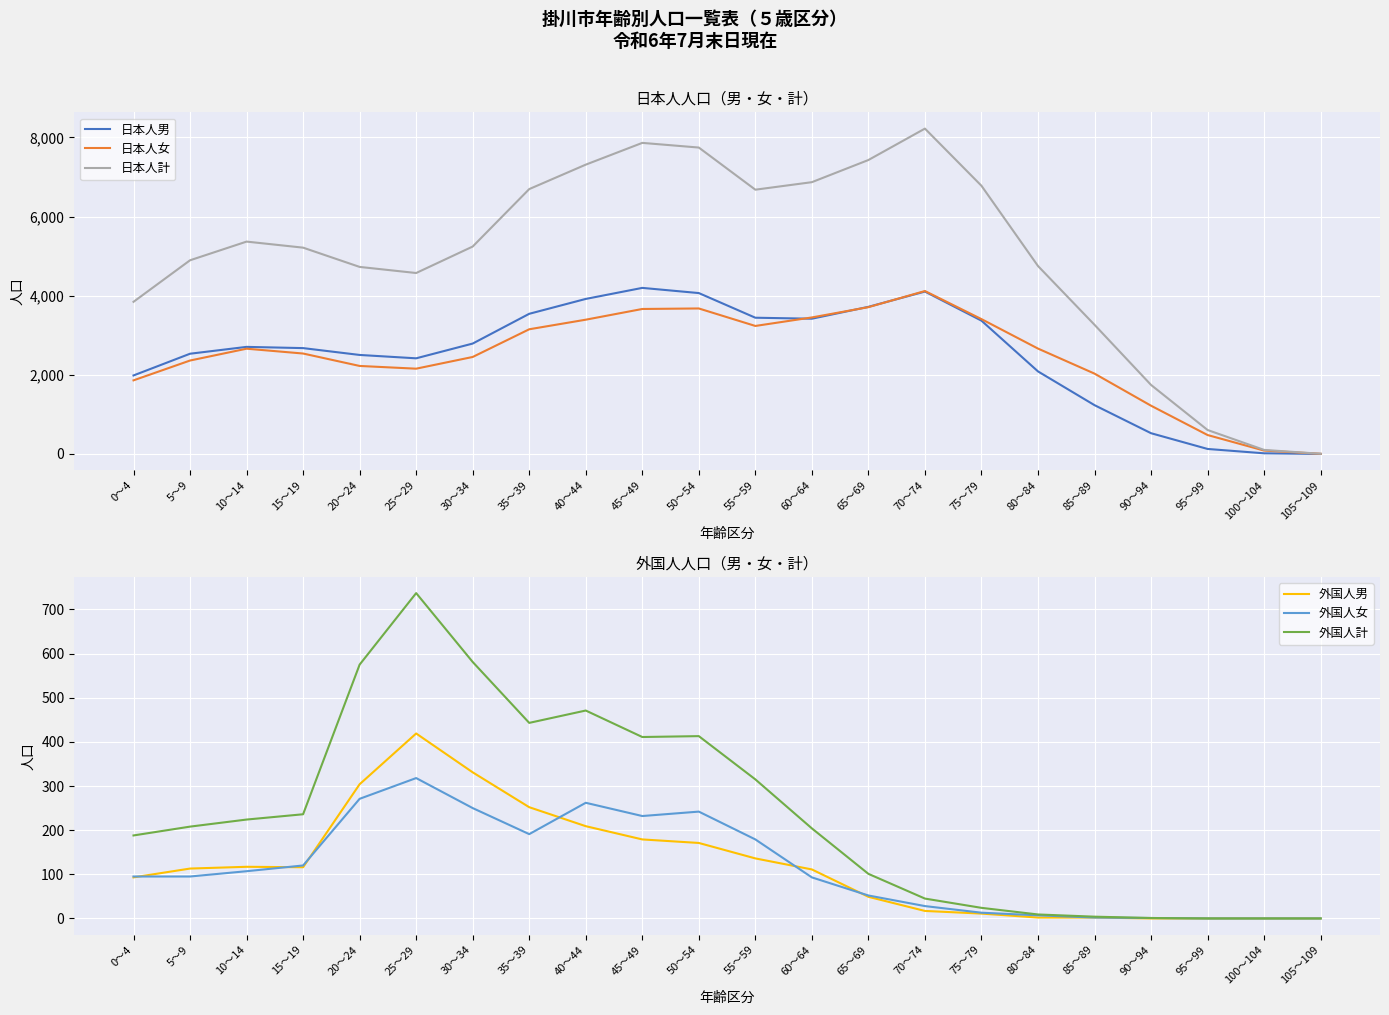

How many interior local valleys does the 外国人女 series have?

2